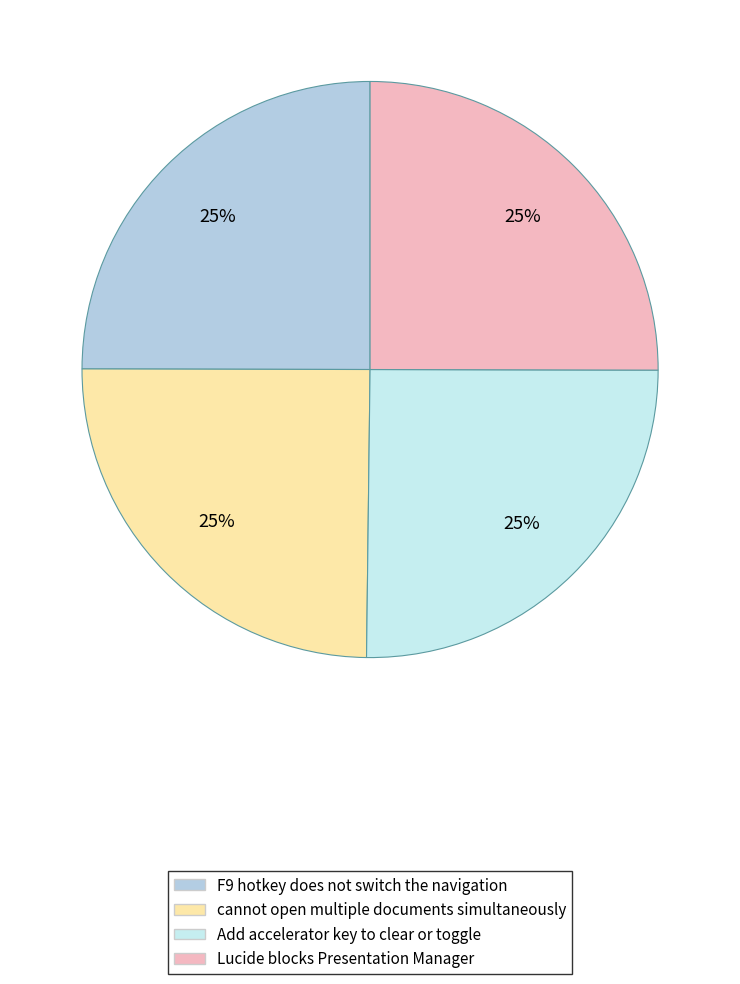

What is the total percentage of Lucide blocks Presentation Manager and cannot open multiple documents simultaneously?

49.9%